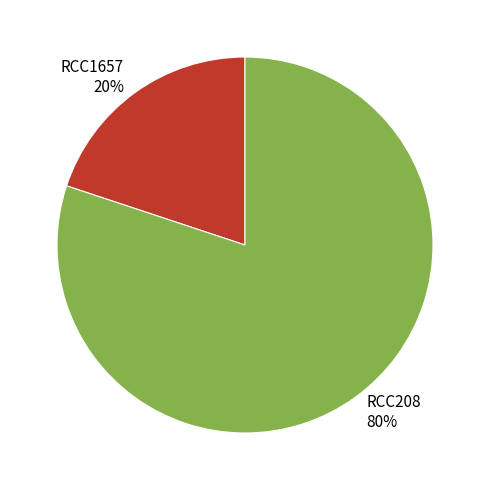

The RCC1657 slice represents 25% of the pie. True or false?

False